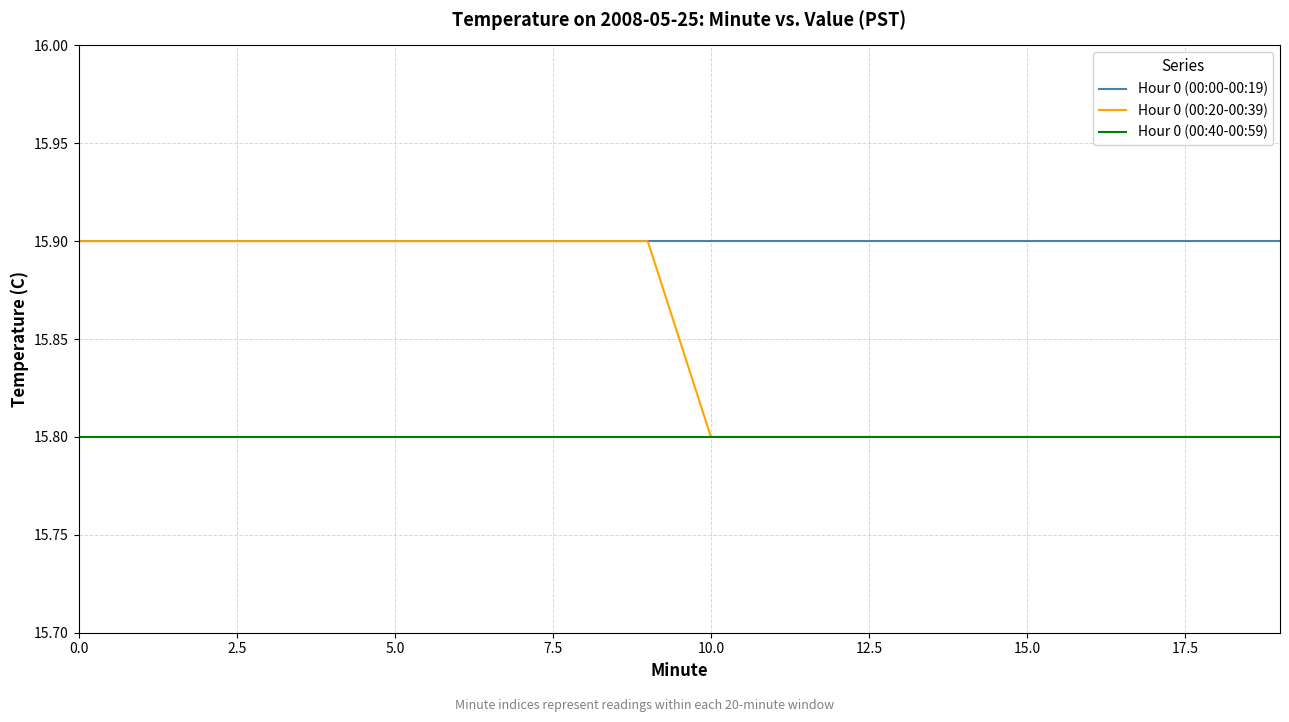

Which series has the largest total across all categories?

Hour 0 (00:00-00:19)